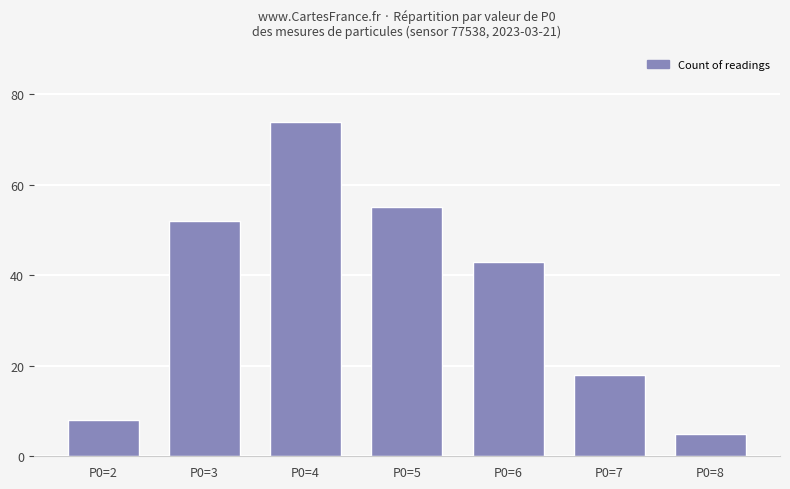

What is the maximum value shown in the chart?

74